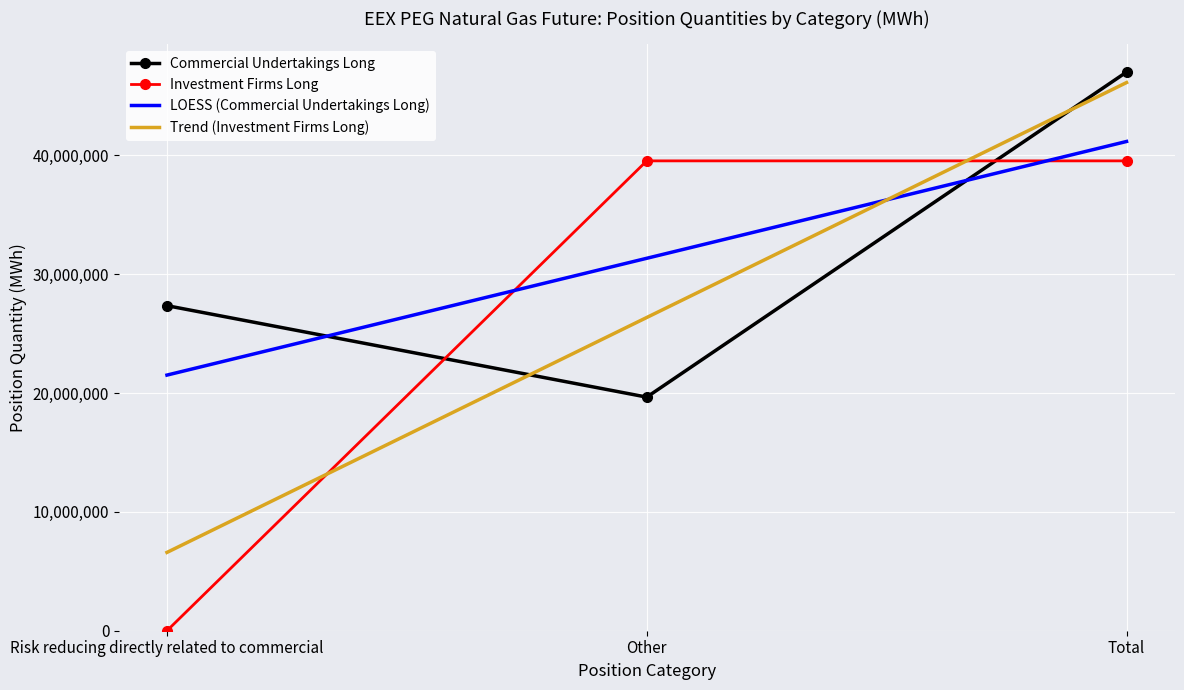

The Commercial Undertakings Long series shows 63373974 at Total. True or false?

False